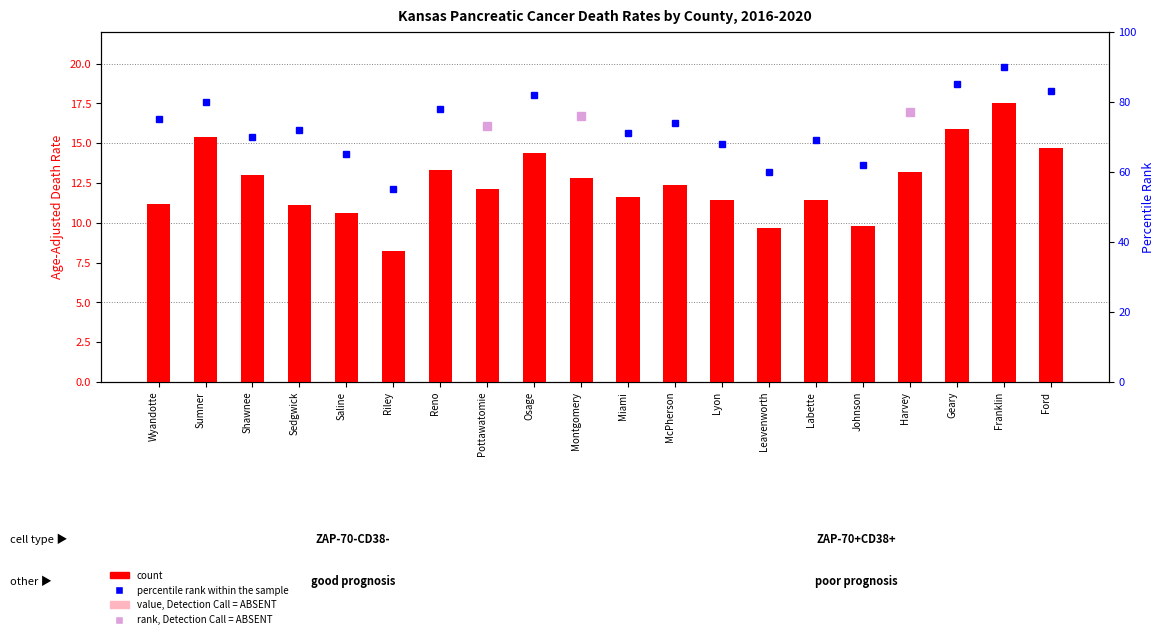

What value does the data have at Johnson?

9.8